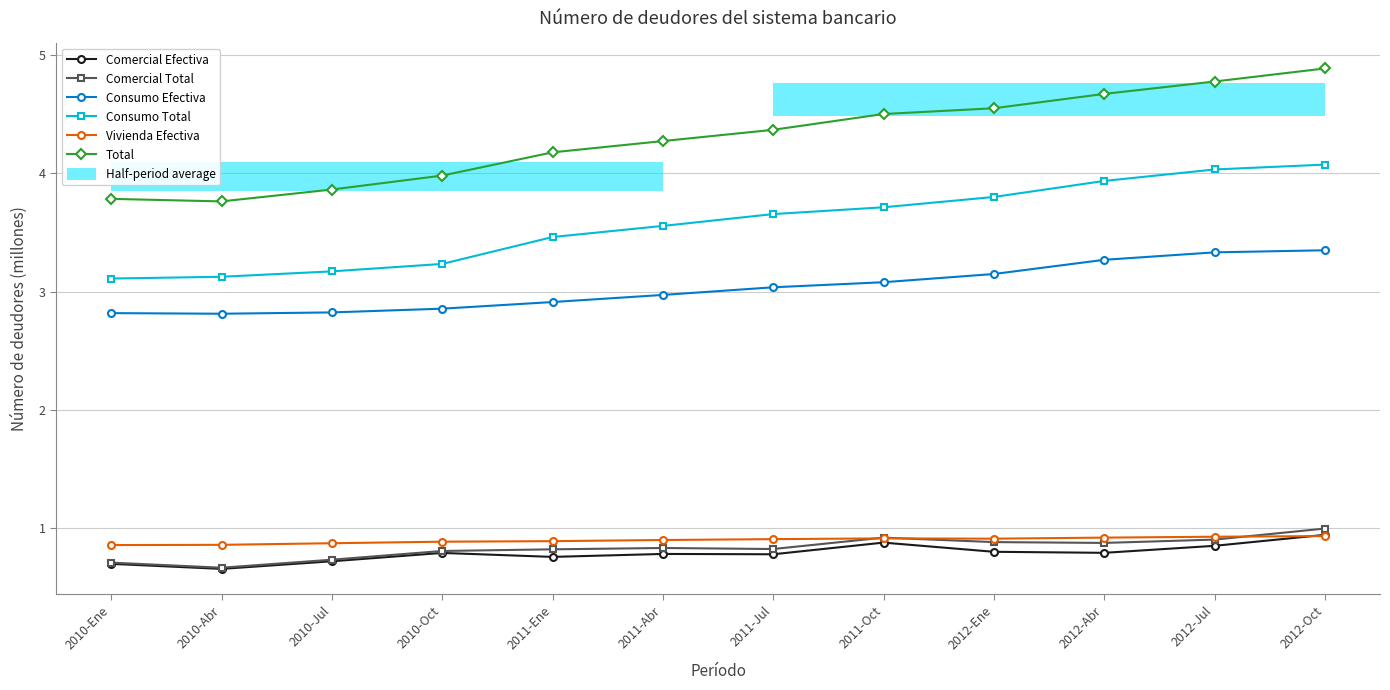

Which series has the largest total across all categories?

Total